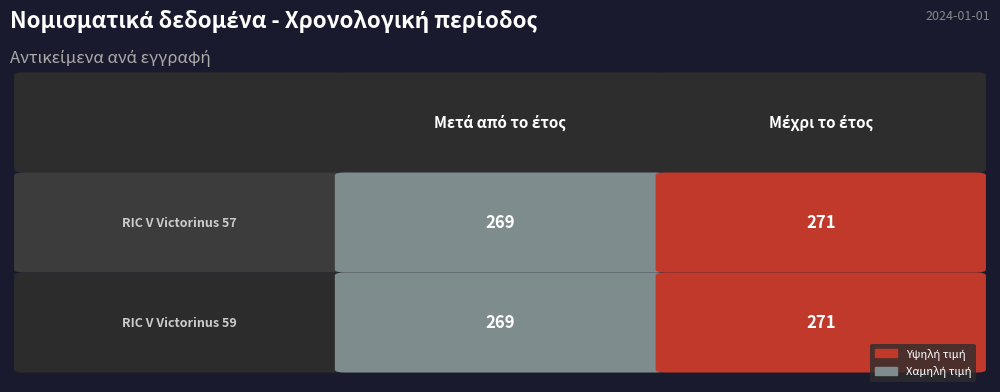

The value of ric.5.vict.57 at 1 is 271. True or false?

True